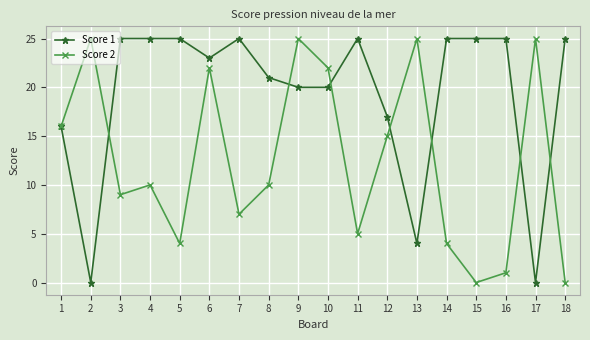

At which label is Score 1 closest to 12?

1